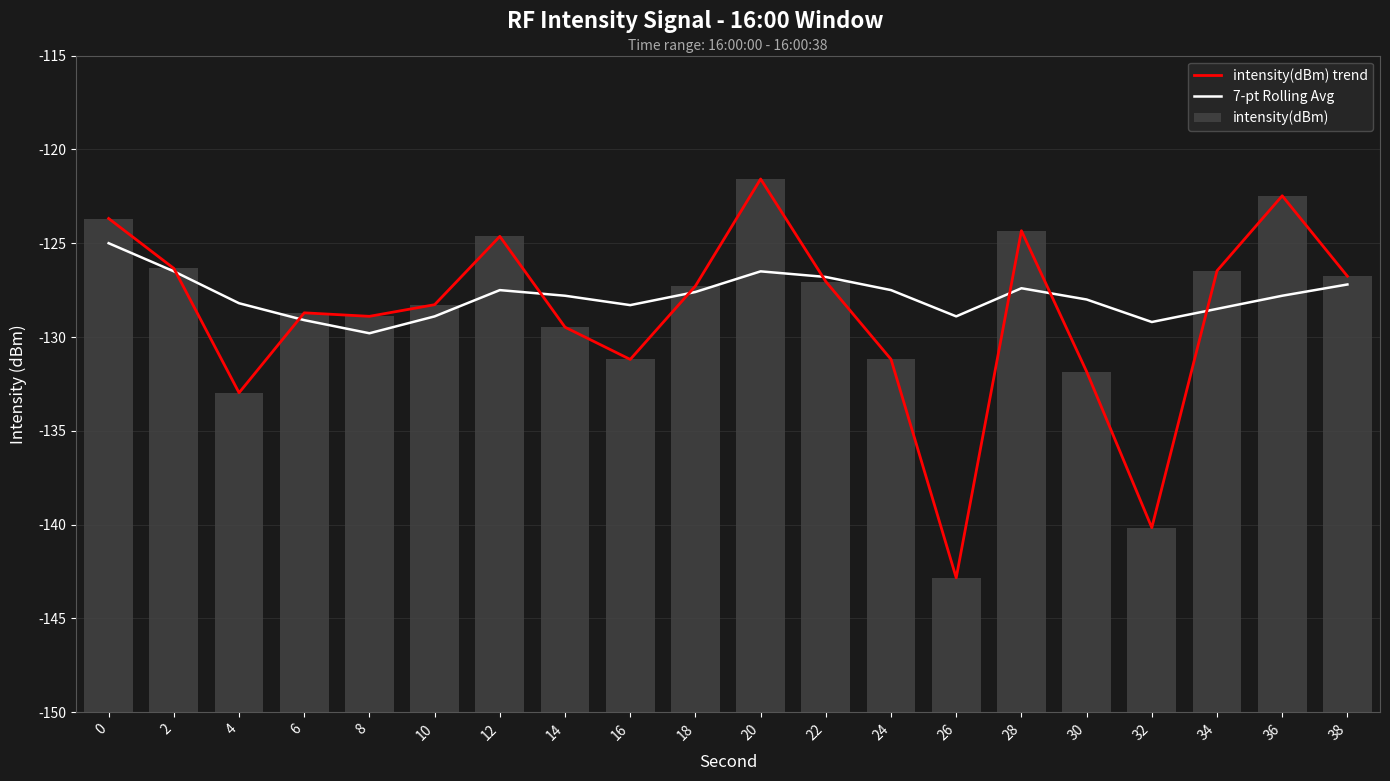

Which has a higher value, 2 or 36?

36